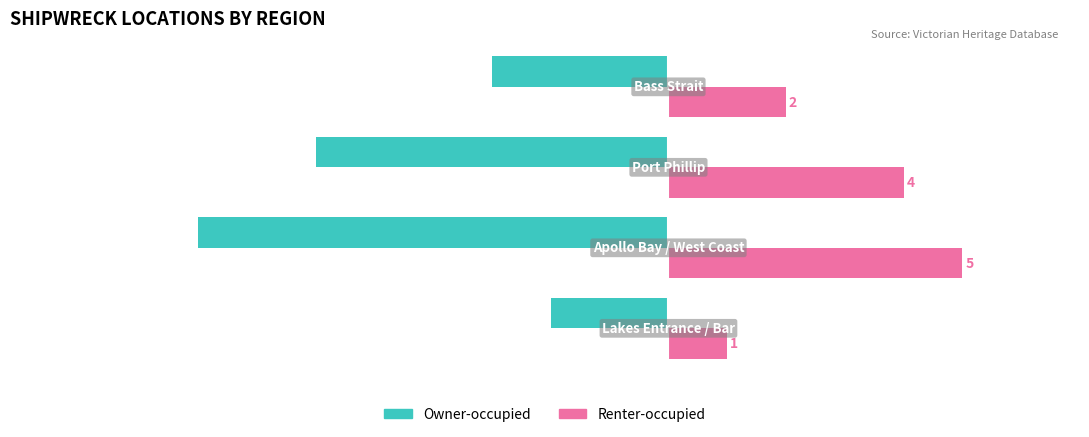

What is the sum of all Renter-occupied values?

12